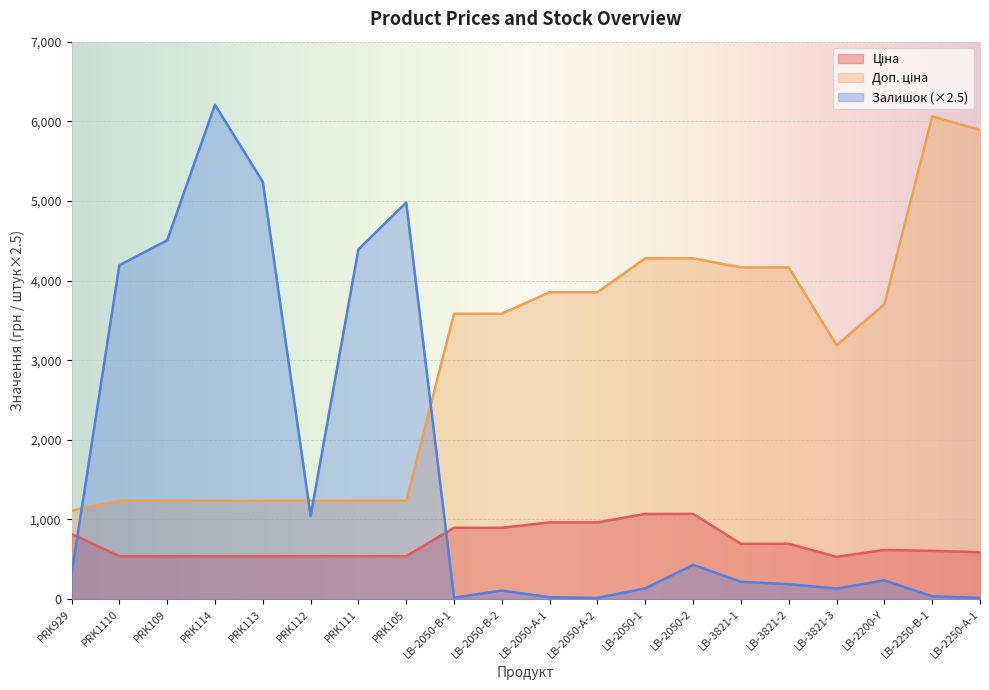

What is the minimum value shown in the chart?

15.0